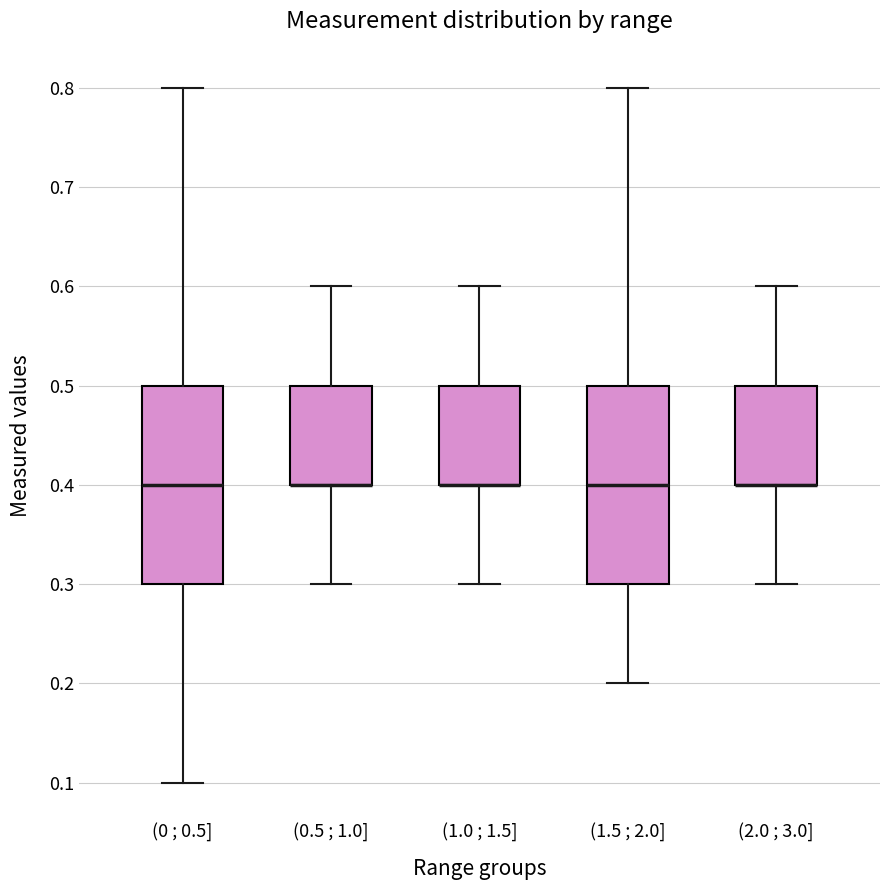

Reading left to right, read every box against the y-axis: the position of its median line, the range the box covers, and the ends of its whiskers. The values are not printed on the chart, so give them approximately, as read against the axis.

(0 ; 0.5]: median 0.4, box 0.3 to 0.5, whiskers 0.1 to 0.8
(0.5 ; 1.0]: median 0.4 (drawn on the box's lower edge), box 0.4 to 0.5, whiskers 0.3 to 0.6
(1.0 ; 1.5]: median 0.4 (drawn on the box's lower edge), box 0.4 to 0.5, whiskers 0.3 to 0.6
(1.5 ; 2.0]: median 0.4, box 0.3 to 0.5, whiskers 0.2 to 0.8
(2.0 ; 3.0]: median 0.4 (drawn on the box's lower edge), box 0.4 to 0.5, whiskers 0.3 to 0.6